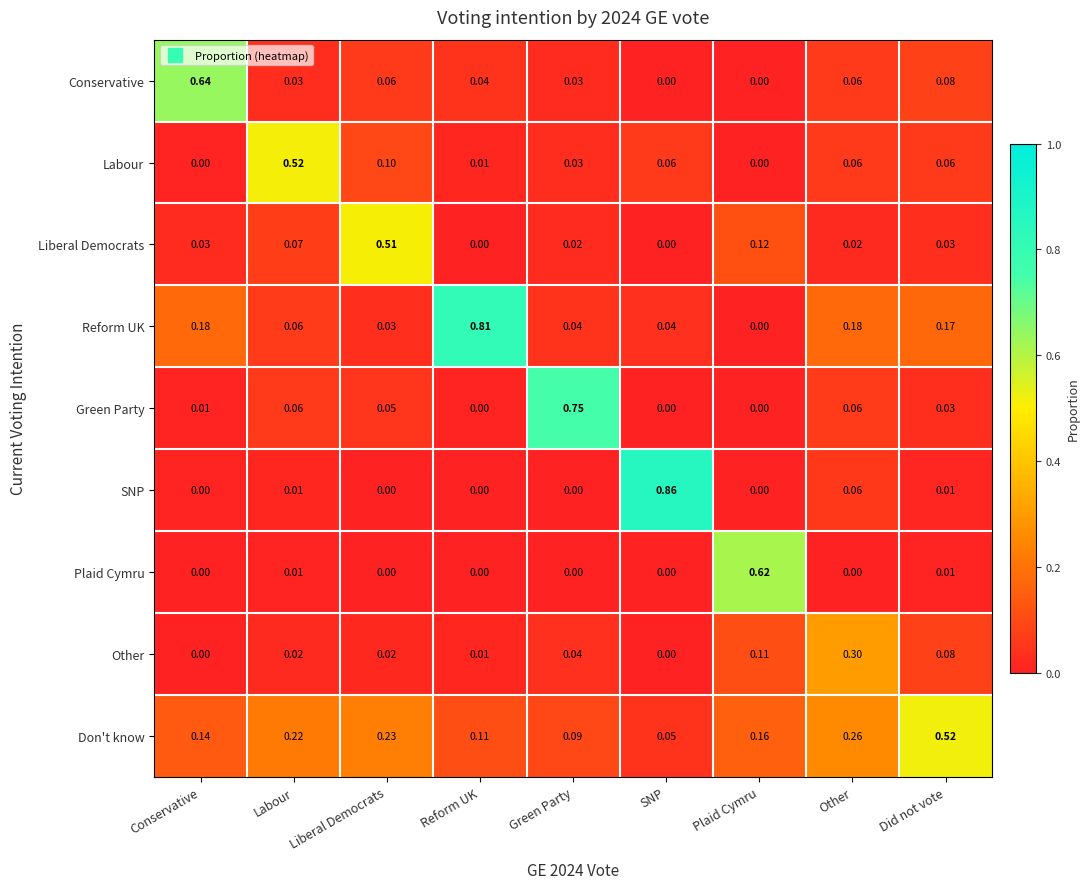

Where is Don't know nearest to the value 0?

SNP